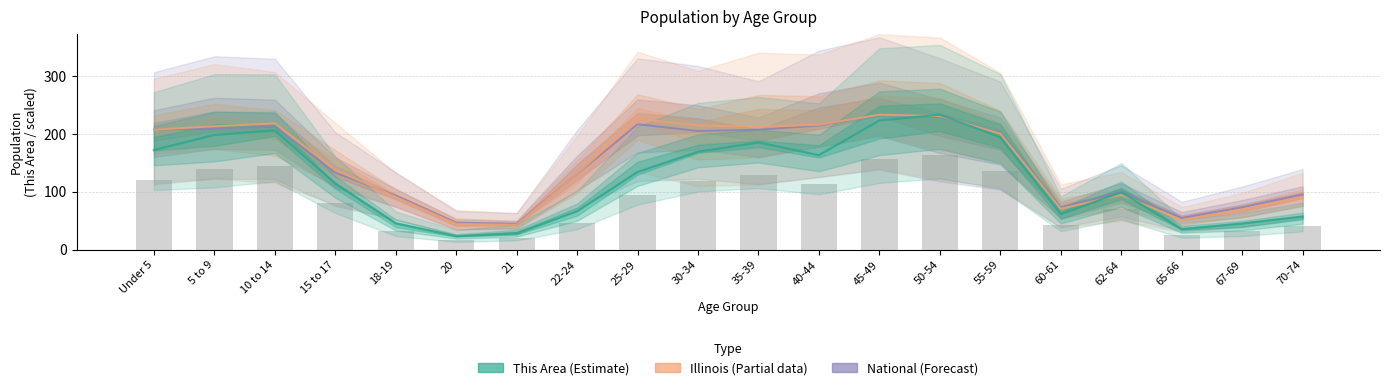

Which category has the lowest value across all series?

20